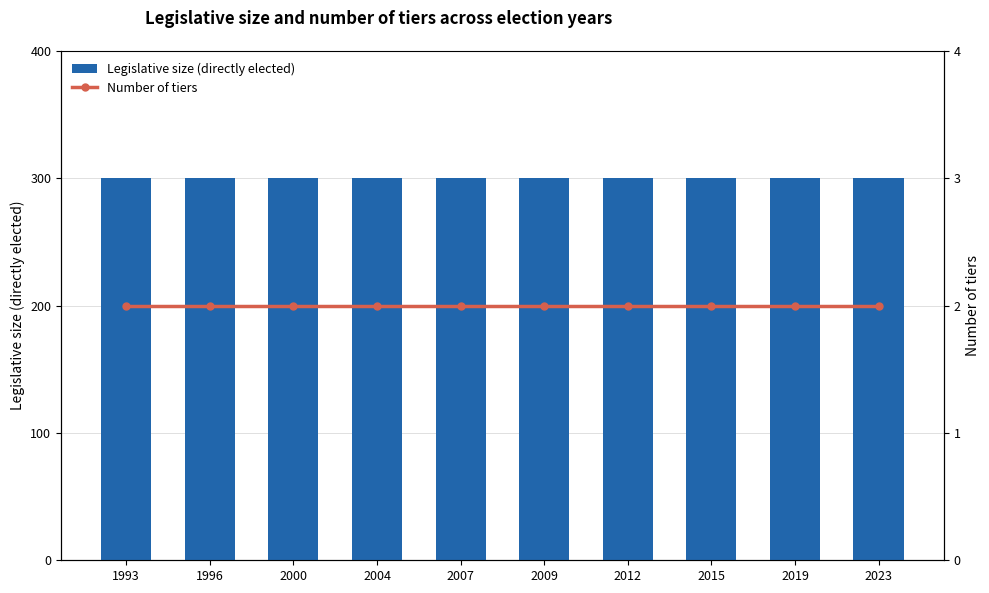

Is it true that Number of tiers equals 1 at 2000?

False